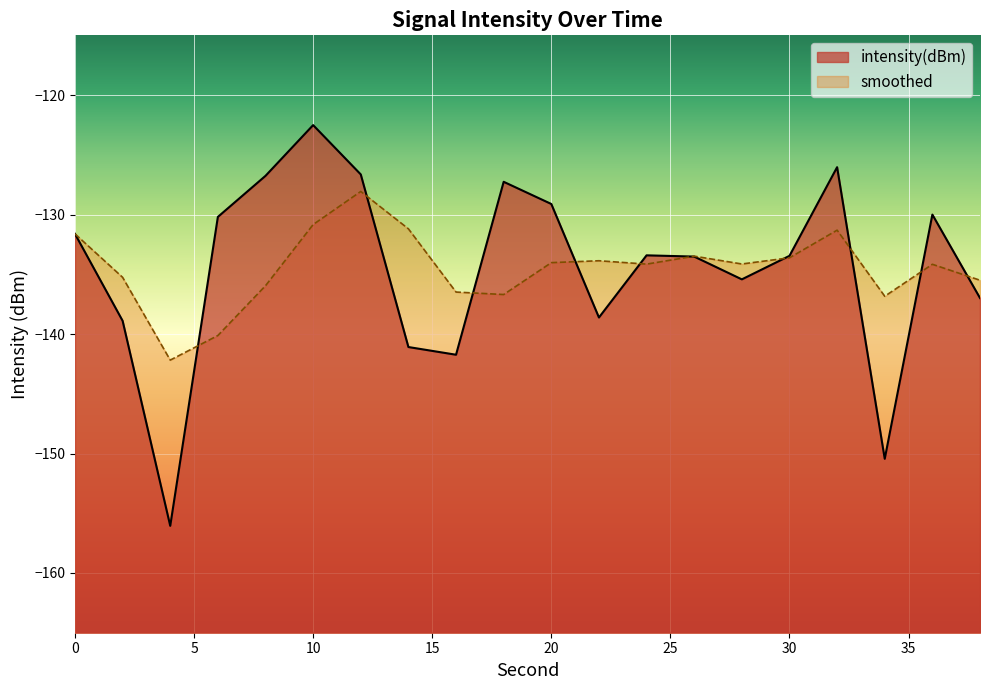

How many data points in smoothed are above -134?

8